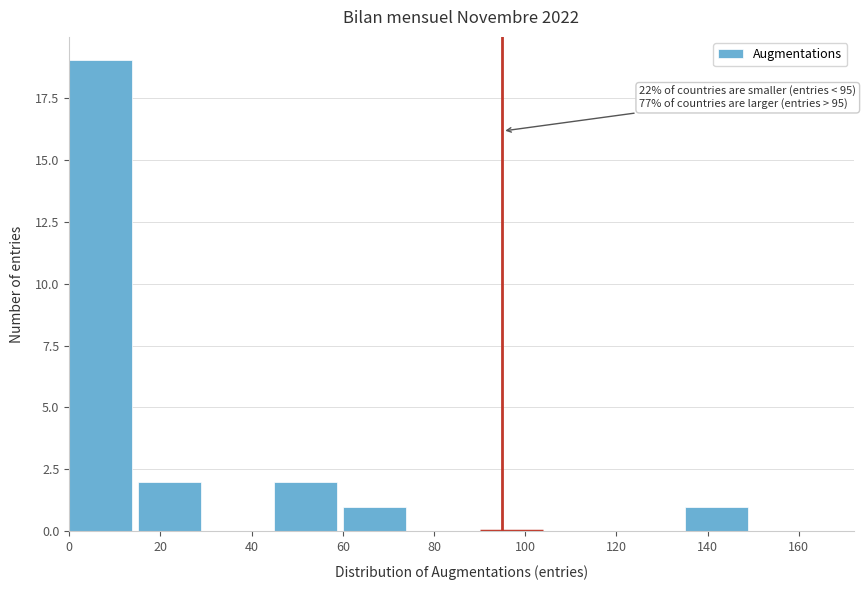

Over which range of the x-axis is the bar tallest?

0 to 15